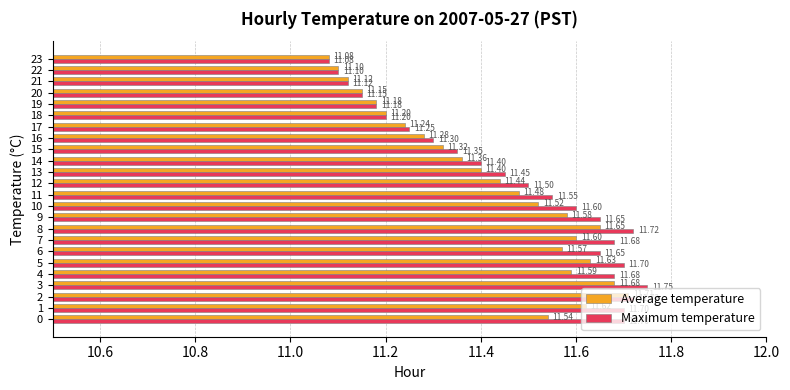

Which series has the widest spread of values?

Maximum temperature